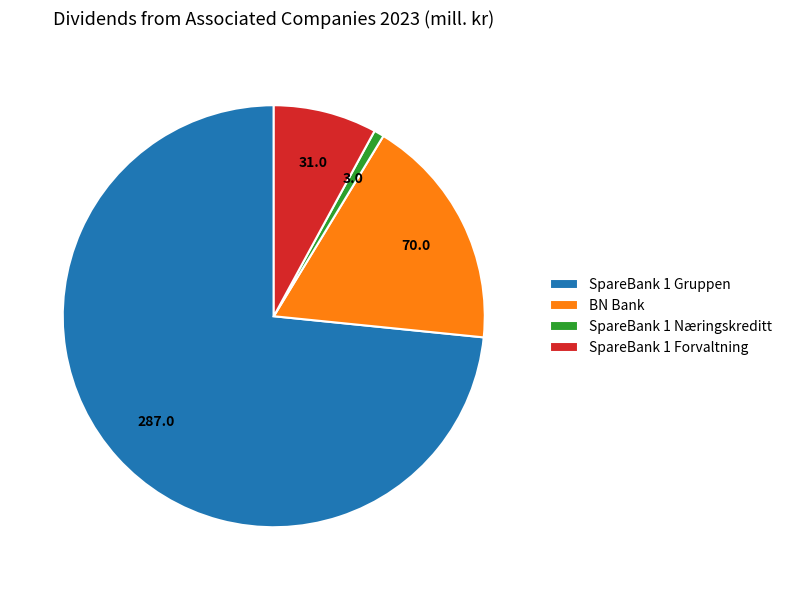

Which category has the smallest portion of the pie?

SpareBank 1 Næringskreditt